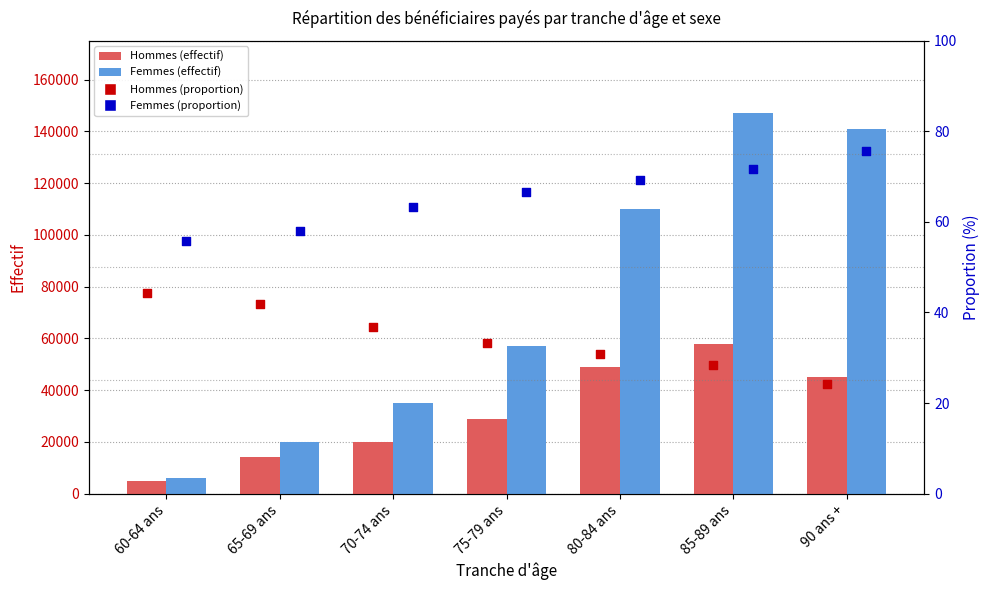

Which series reaches the maximum Y coordinate?

Femmes